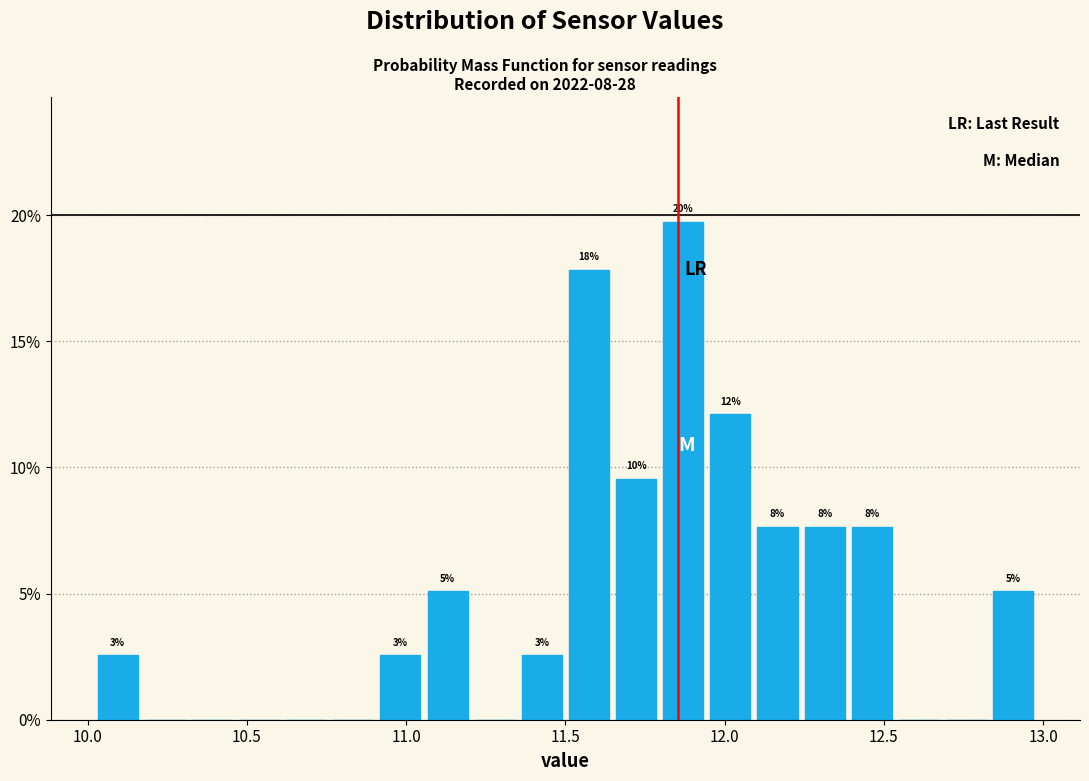

Read against the x-axis, roughly where is the centre of the tallest bar?

11.85